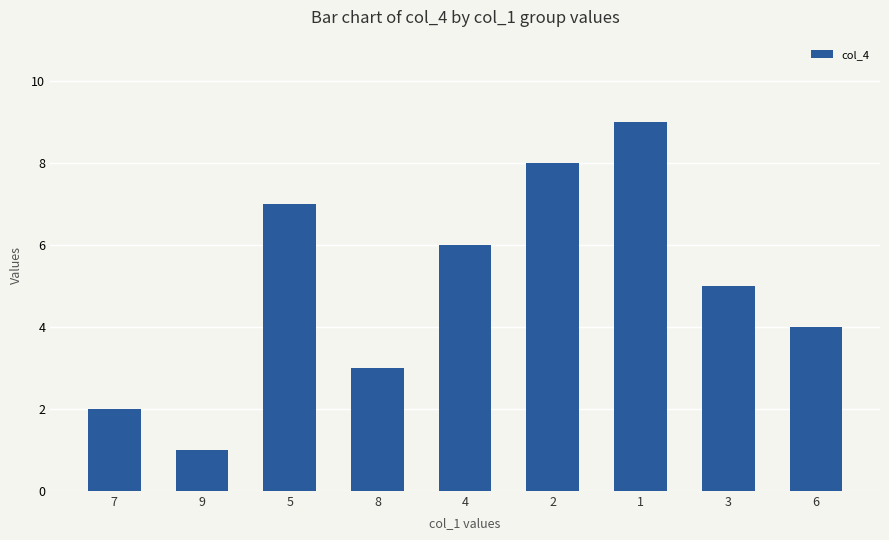

Reading left to right, list all the values displayed in this chart.

7=2	9=1	5=7	8=3	4=6	2=8	1=9	3=5	6=4